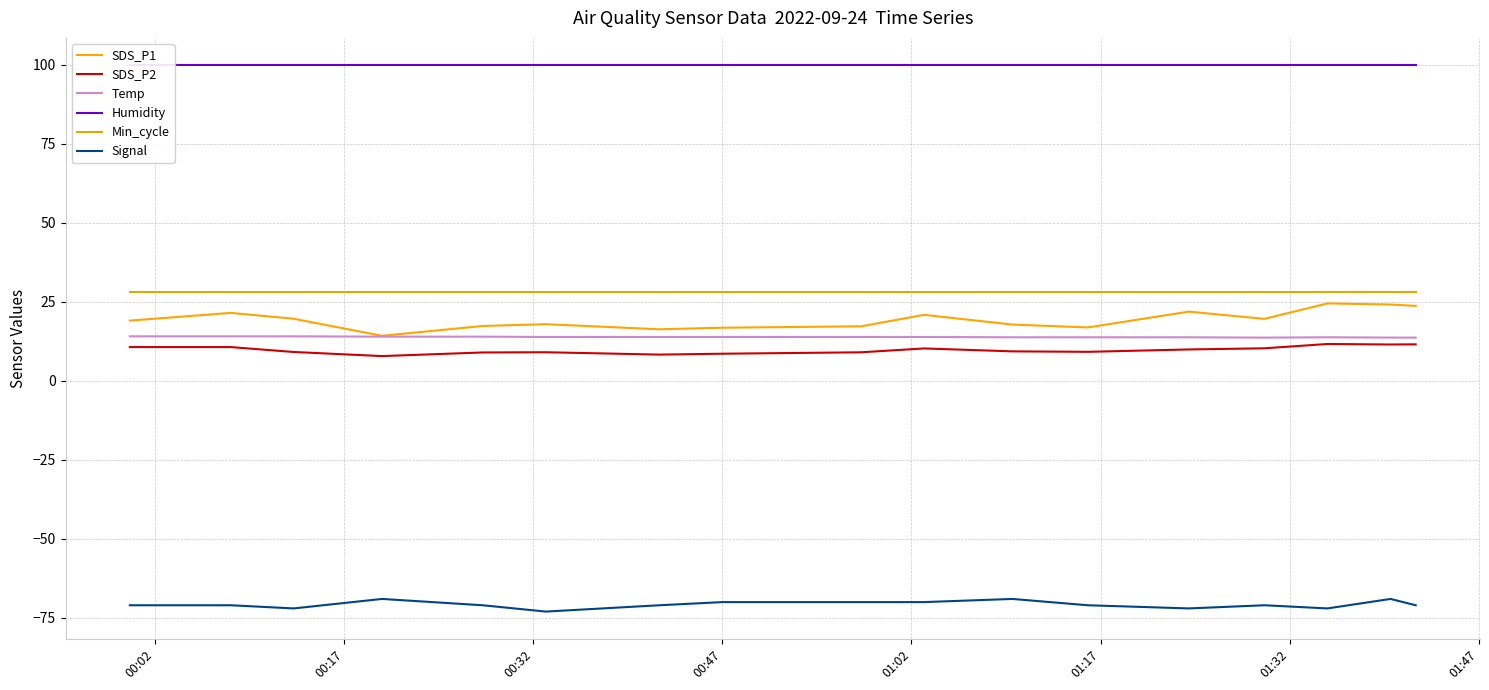

At which label does Humidity reach its peak?

00:02